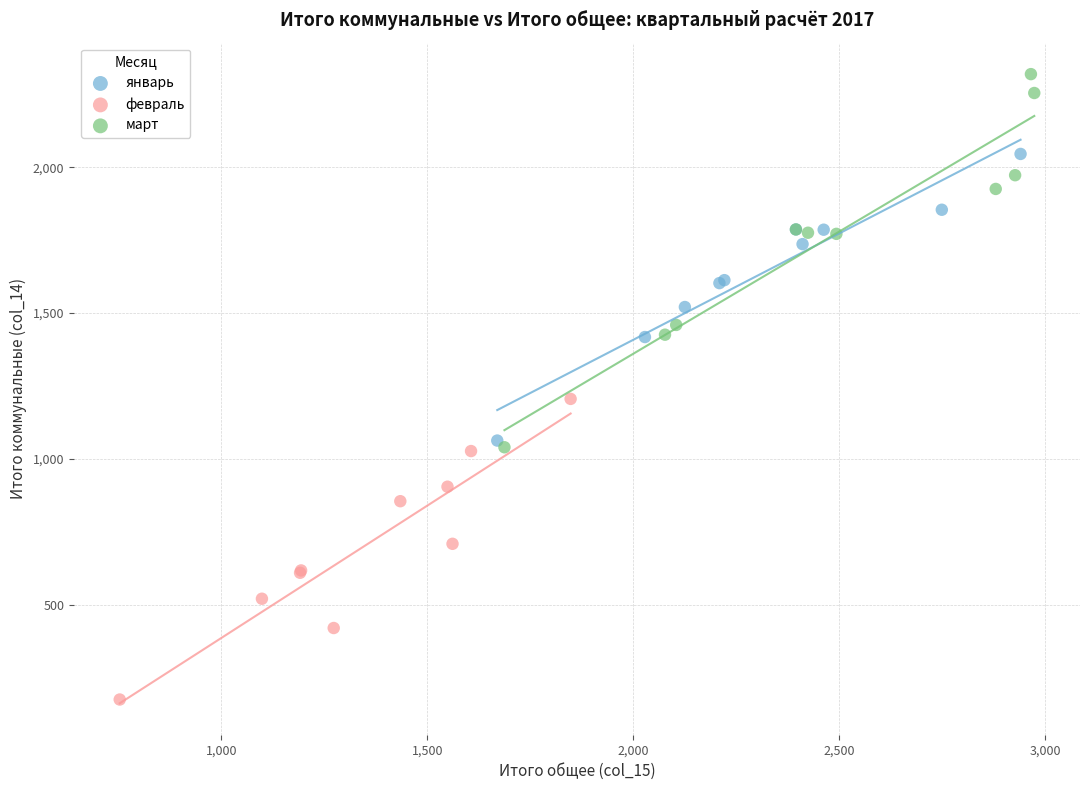

Which series has the widest spread of Y values?

март